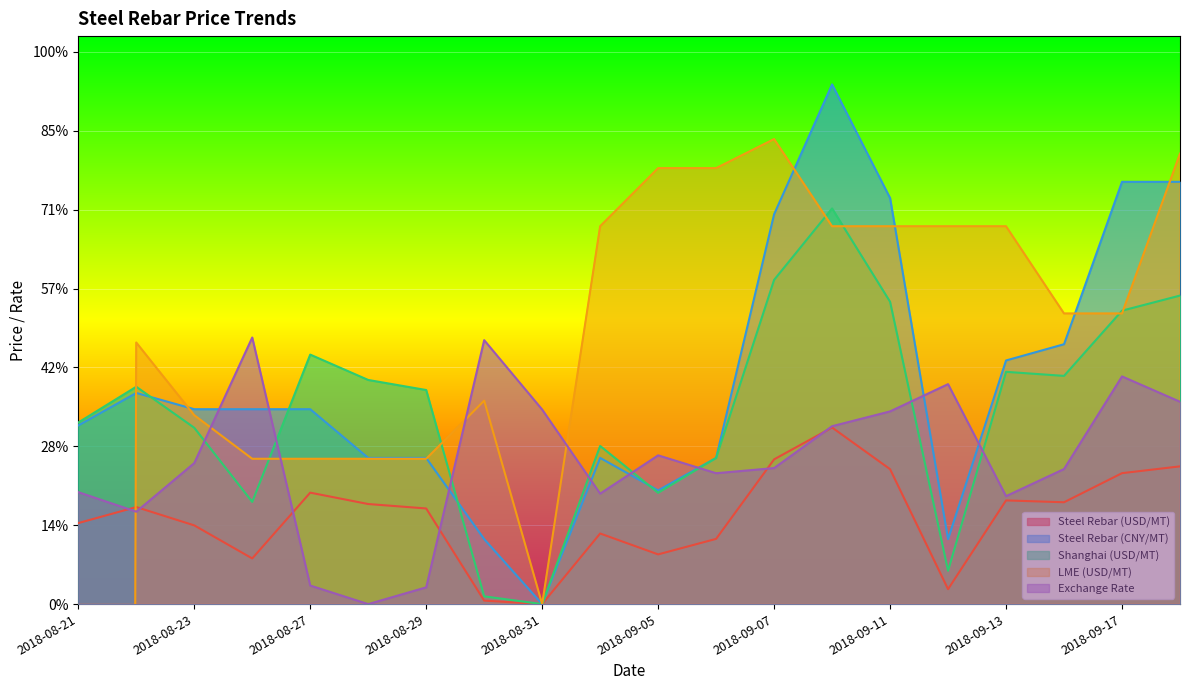

Rank the series by their maximum value, from lowest to highest.

Steel Rebar (USD/MT), Exchange Rate, Shanghai (USD/MT), LME (USD/MT), Steel Rebar (CNY/MT)